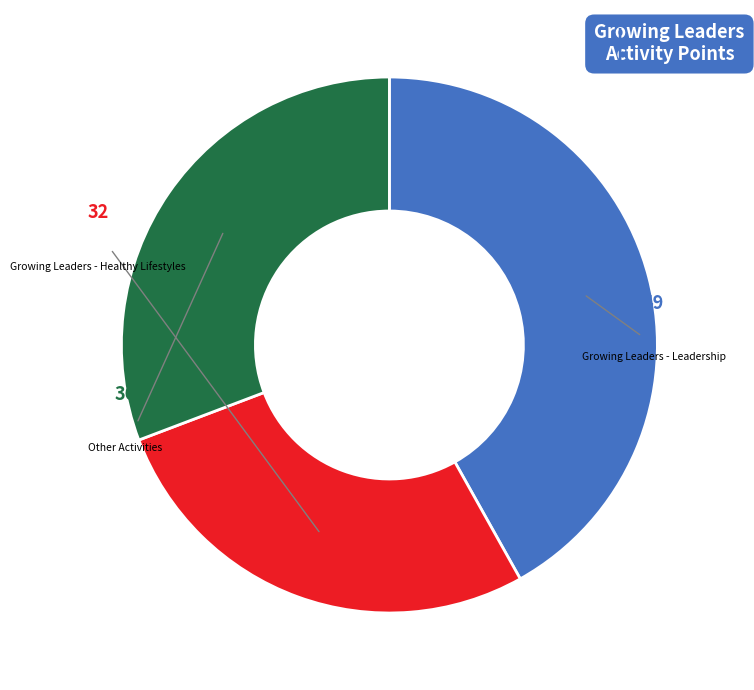

Does any single category account for the majority?

No